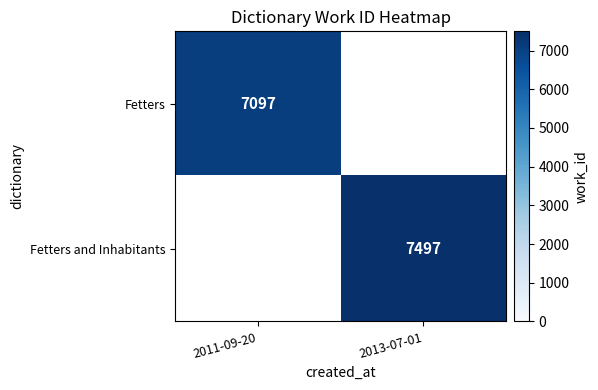

What is the maximum value shown in the chart?

7497.0